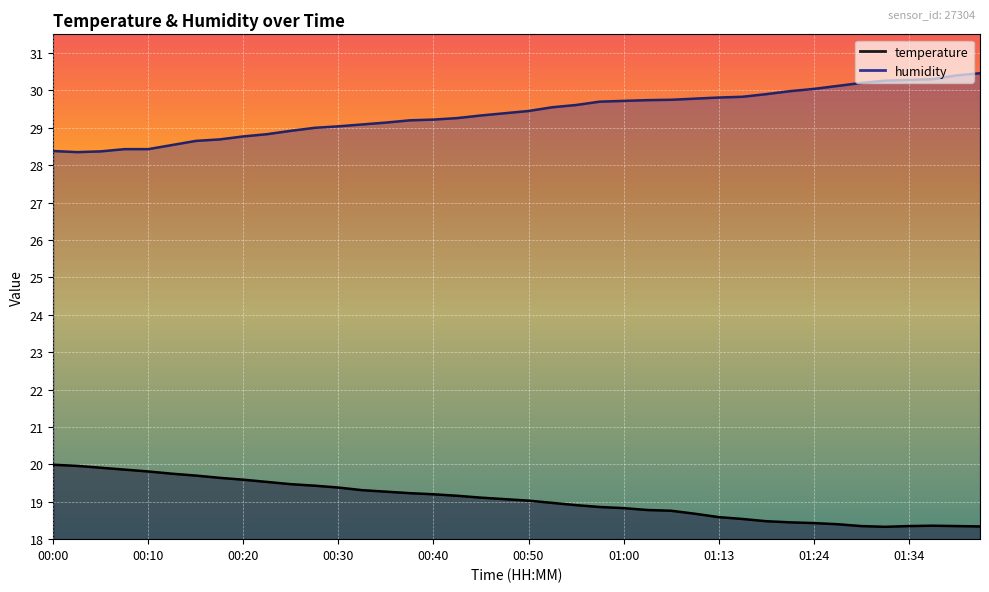

What is the value of the temperature point at the 22nd from the left?

19.0